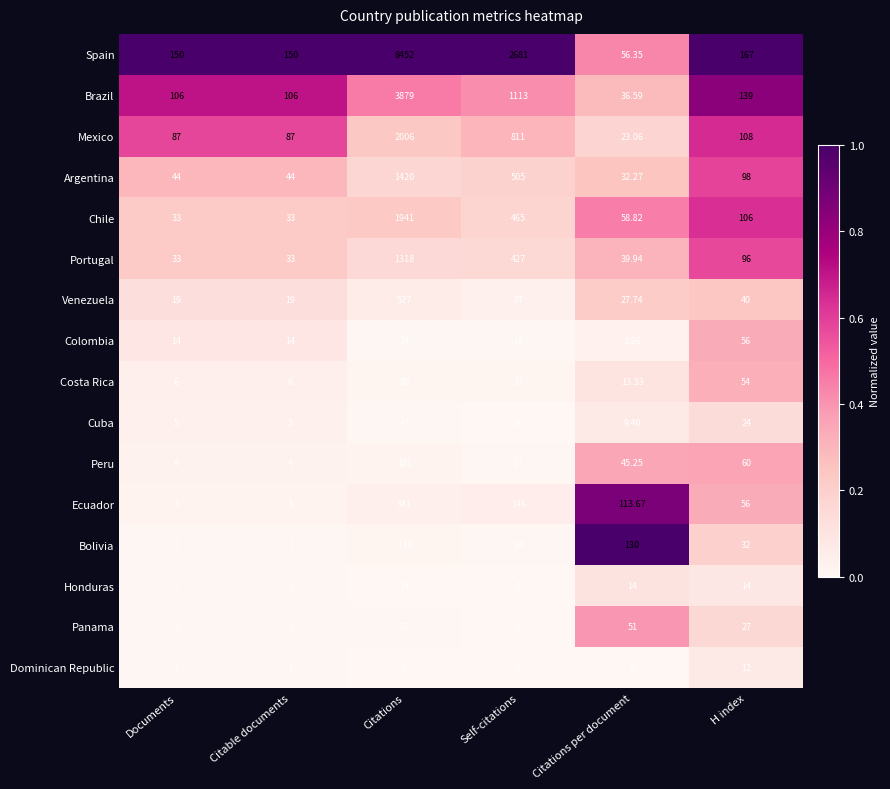

What is the total value across all series at Citations per document?

655.3